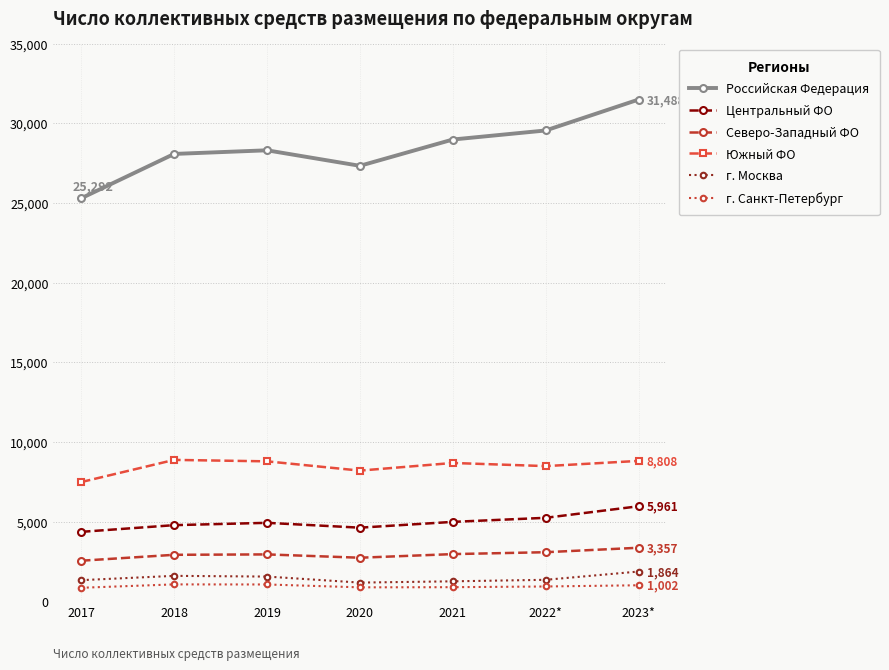

At 2019, list the series in order from smallest to largest.

г. Санкт-Петербург, г. Москва, Северо-Западный ФО, Центральный ФО, Южный ФО, Российская Федерация